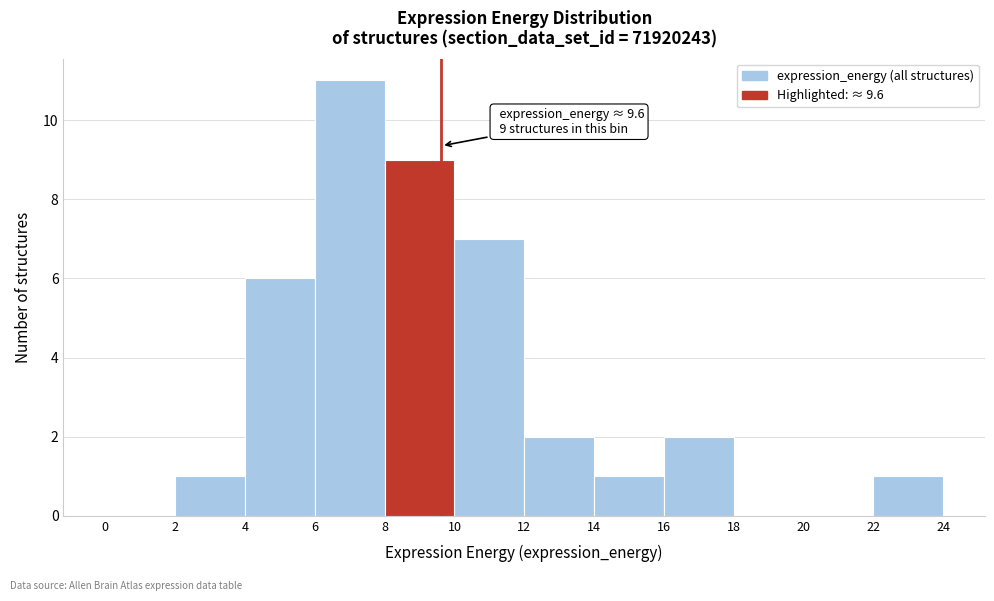

Which range on the x-axis has the tallest bar?

6 to 8